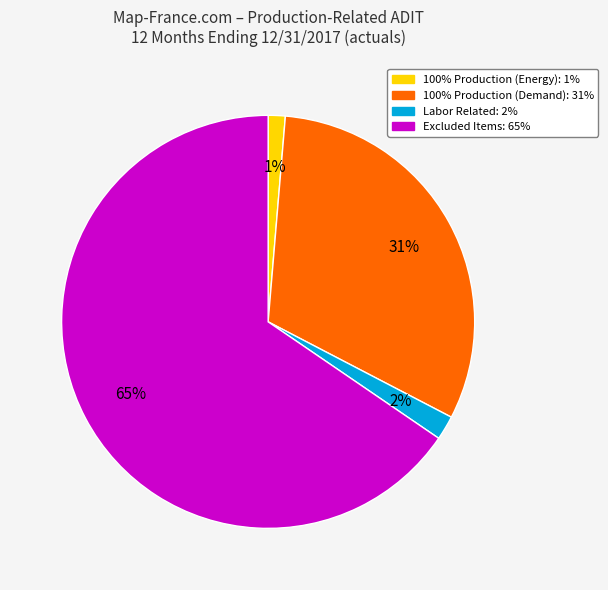

To the nearest percent, what is the difference between the 100% Production (Energy) and 100% Production (Demand) slice percentages?

30%